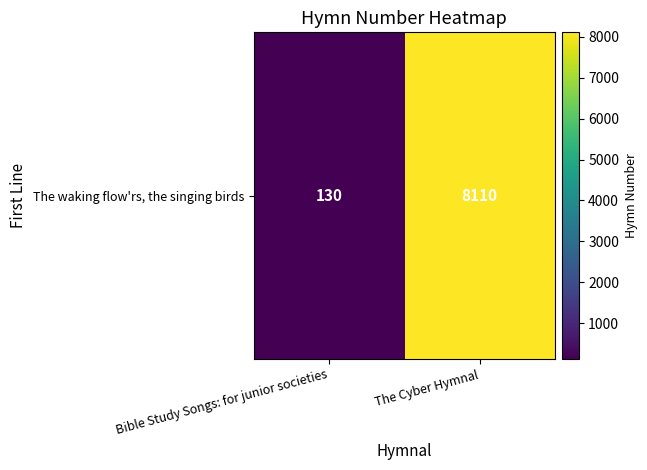

How many series are shown in this chart?

1